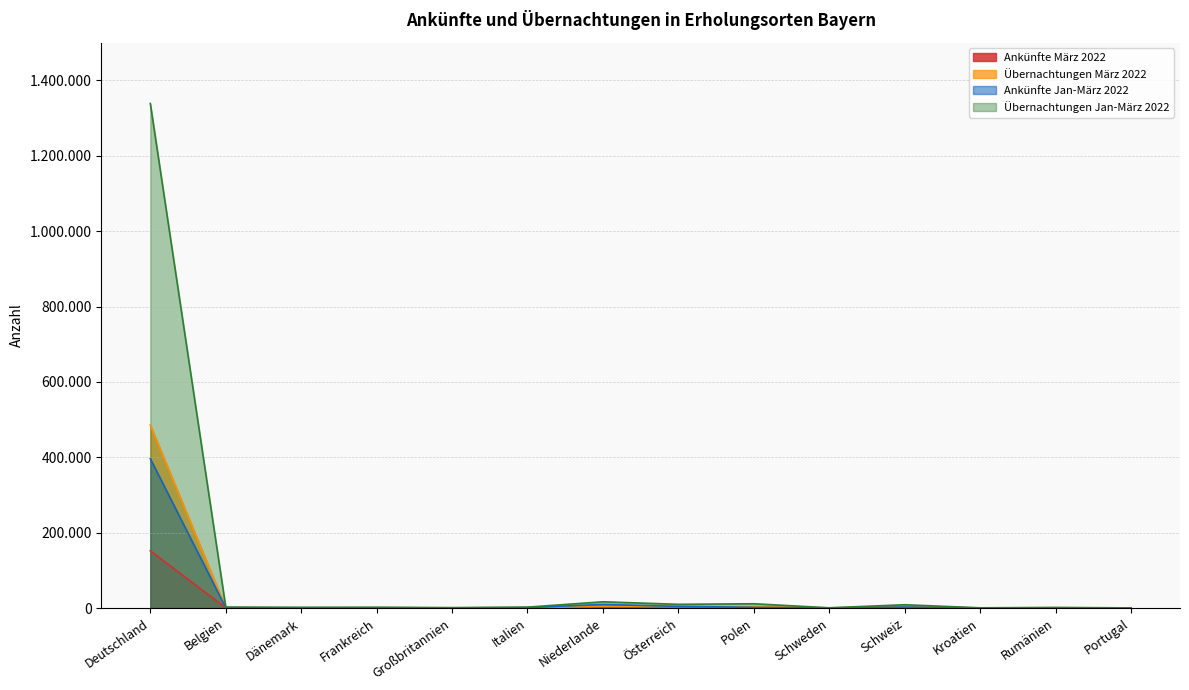

How many lines are shown in the chart?

4